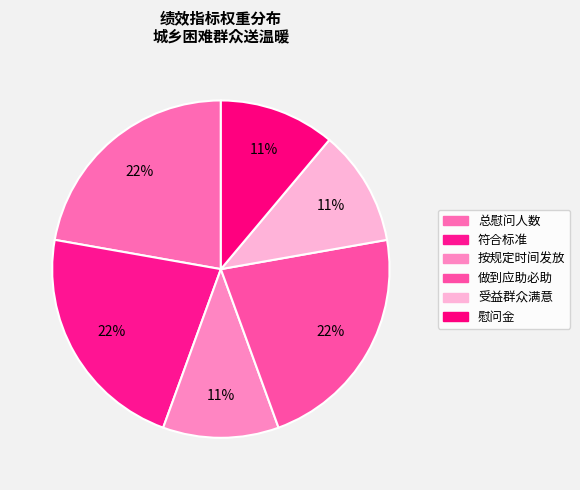

How many segments does this pie chart have?

6